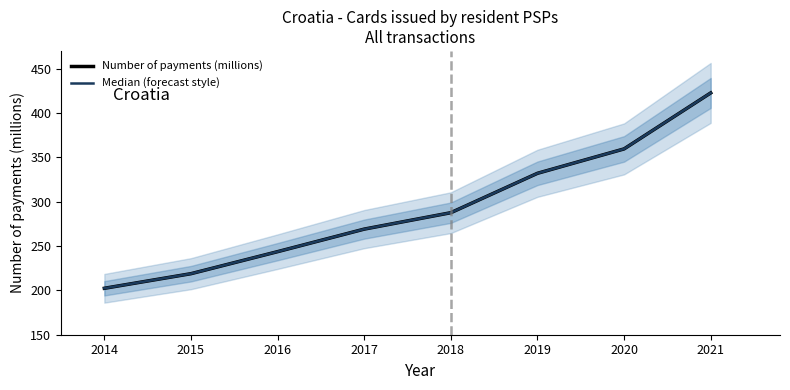

Rank the categories by Median (forecast style) value from lowest to highest.

2014, 2015, 2016, 2017, 2018, 2019, 2020, 2021